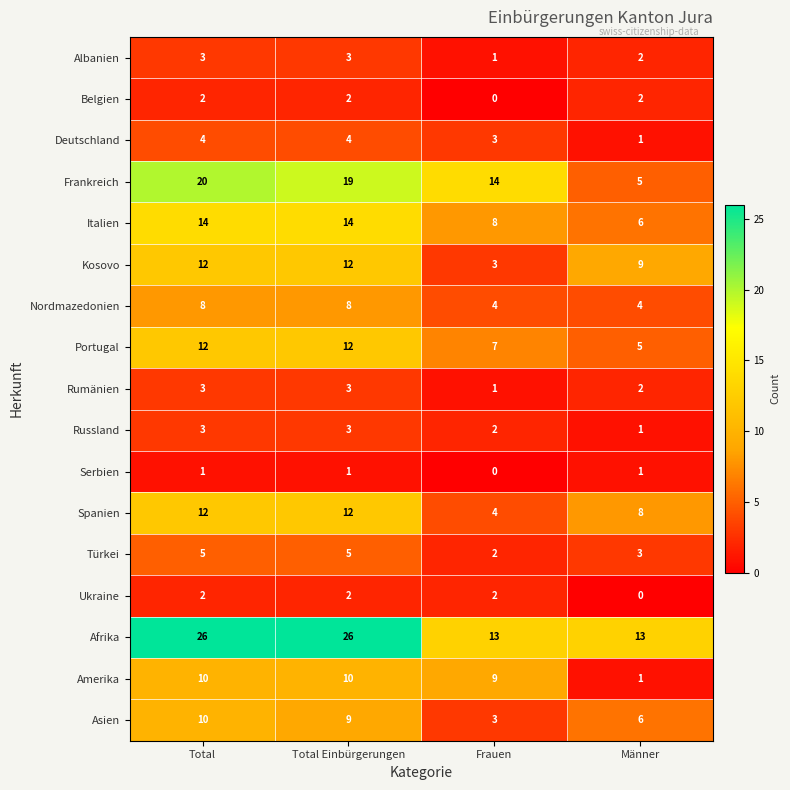

What is the difference between the Italien values at Total Einbürgerungen and Männer?

8